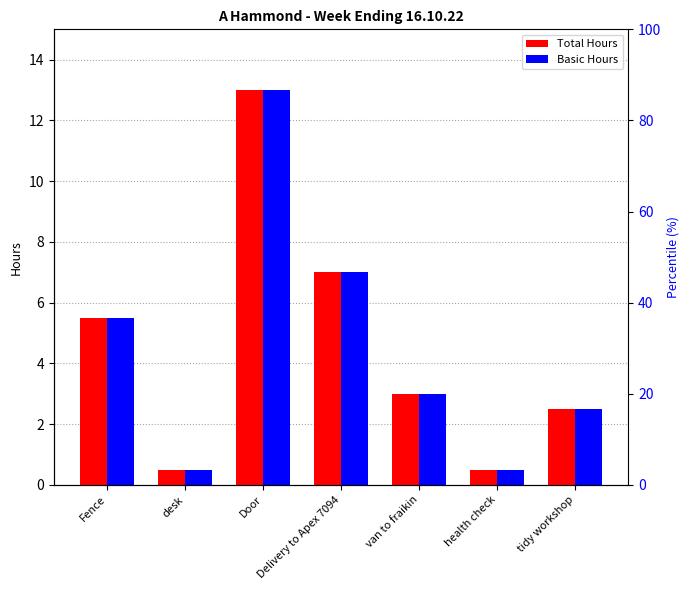

Where does the Total Hours series first go above 3?

Fence